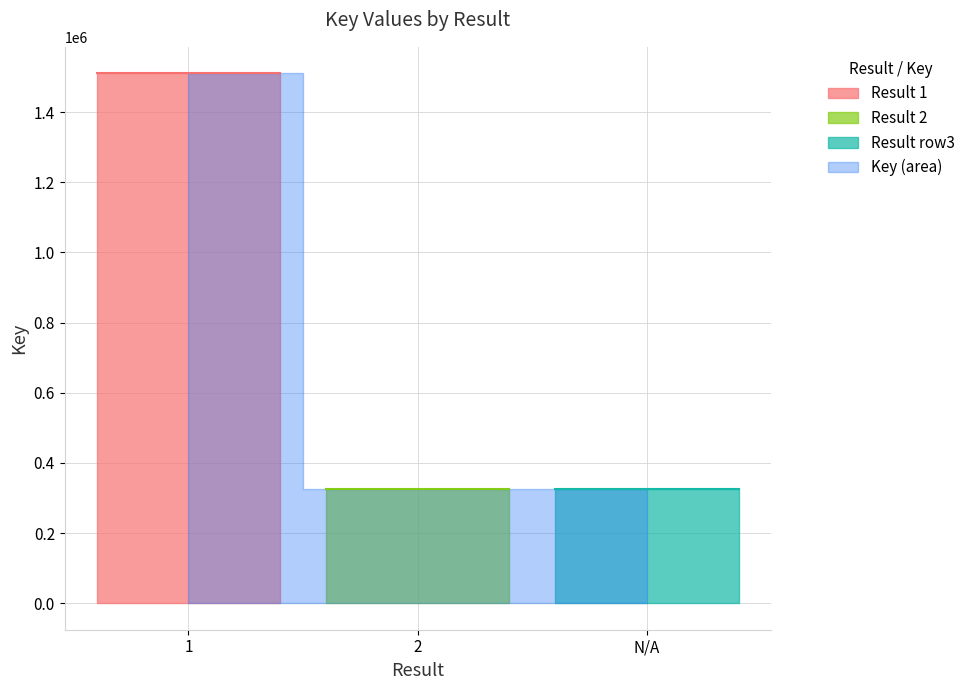

What is the sum of the values at 1 and 2?

1837145